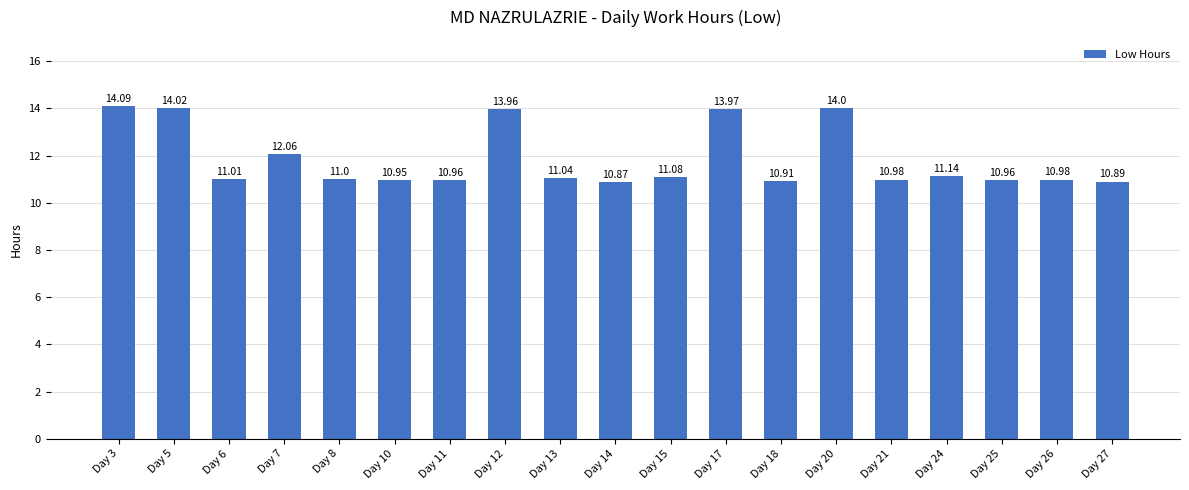

What is the sum of all values?

224.9